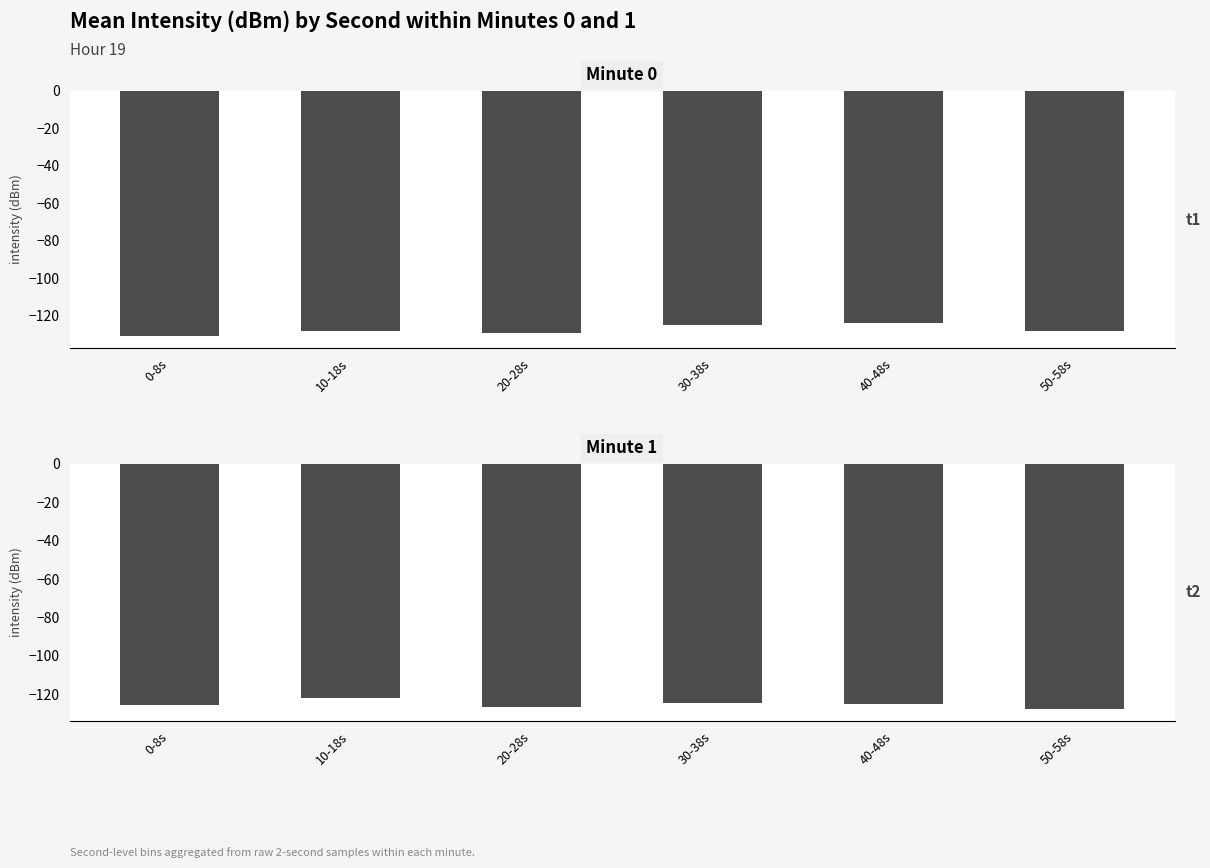

At which label is t2 closest to -124?

30-38s